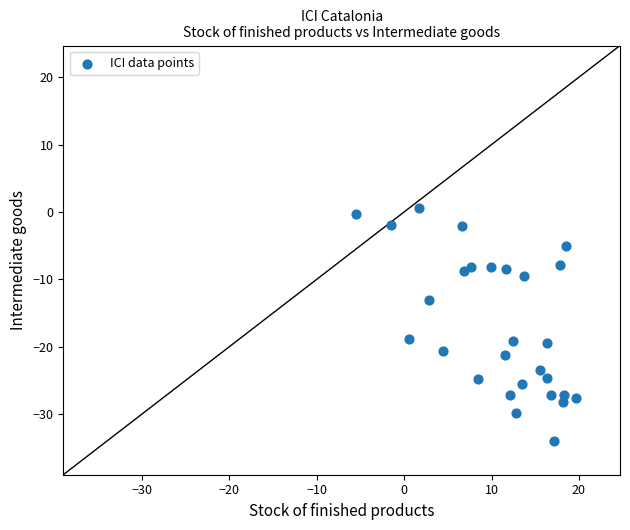

What is the range of X values (max minus min)?

25.2